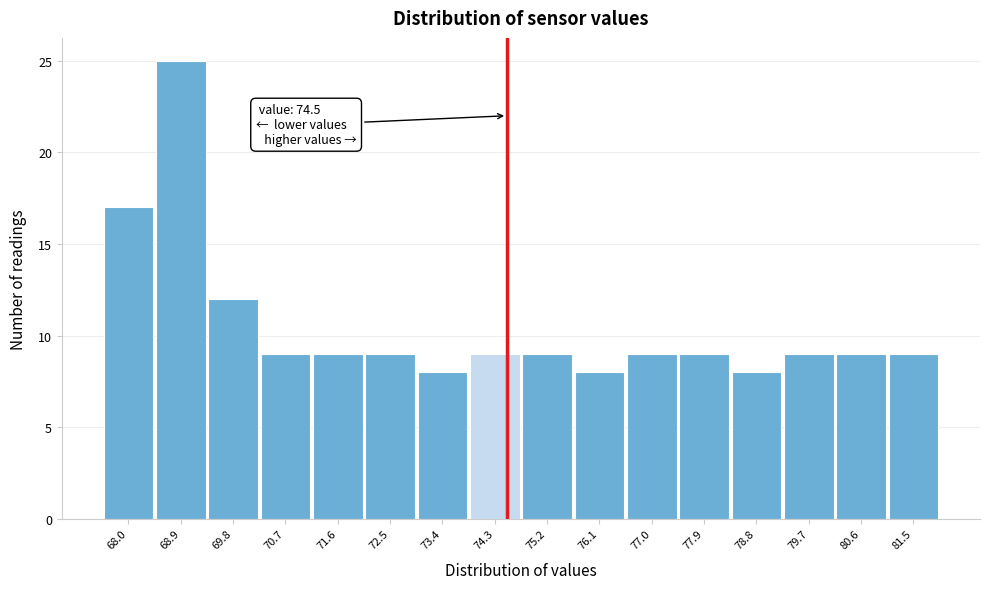

Over which range of the x-axis is the bar tallest?

68.4 to 69.3